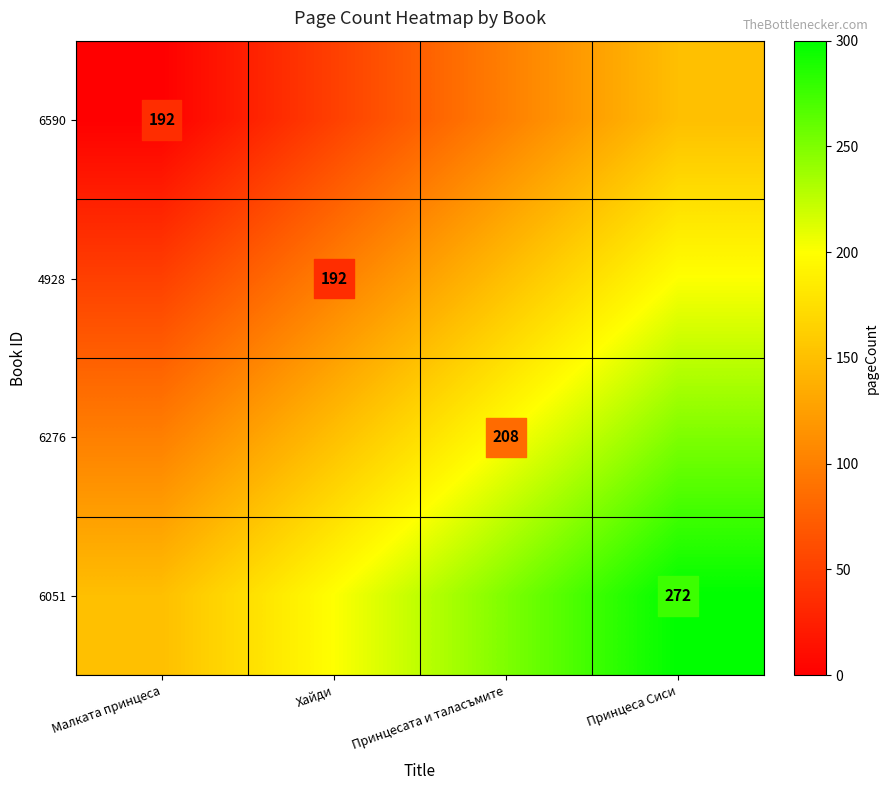

Which has a higher value, Принцеса Сиси or Принцесата и таласъмите?

Принцеса Сиси